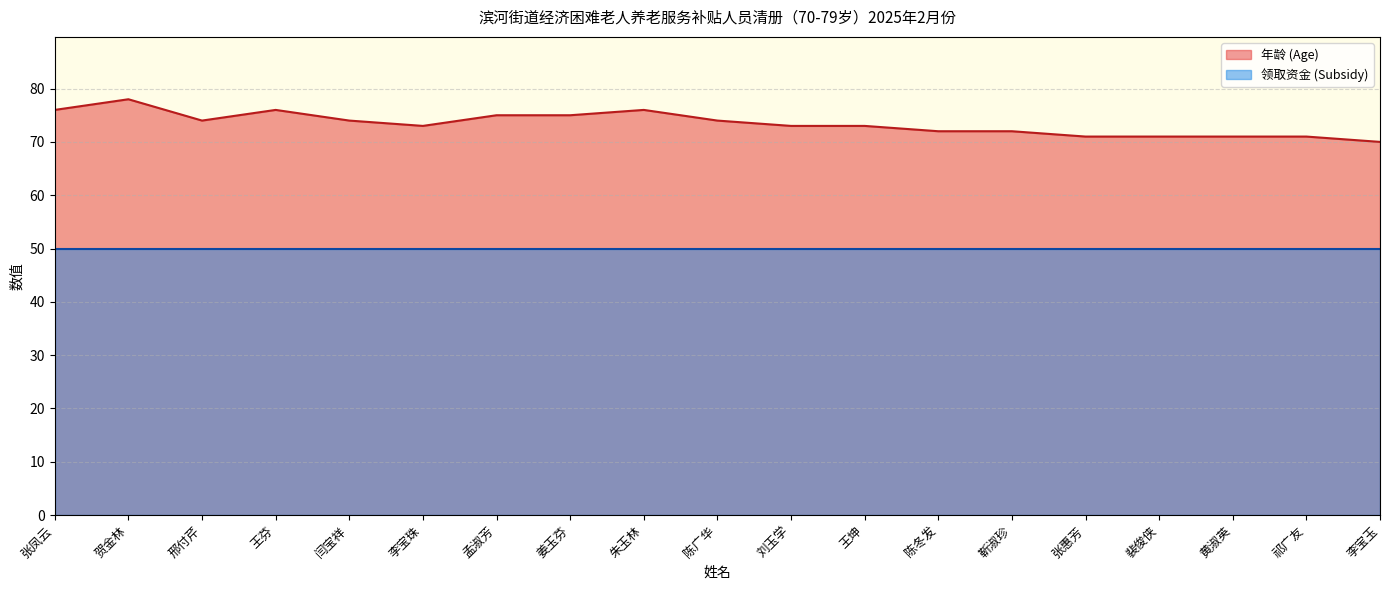

Rank the categories by value from lowest to highest.

李宝玉, 张惠芳, 裴俊侠, 黄淑英, 祁广友, 陈冬发, 靳淑珍, 李宝珠, 刘玉学, 王坤, 邢付芹, 闫宝祥, 陈广华, 孟淑芳, 姜玉芬, 张凤云, 王芬, 朱玉林, 贺金林